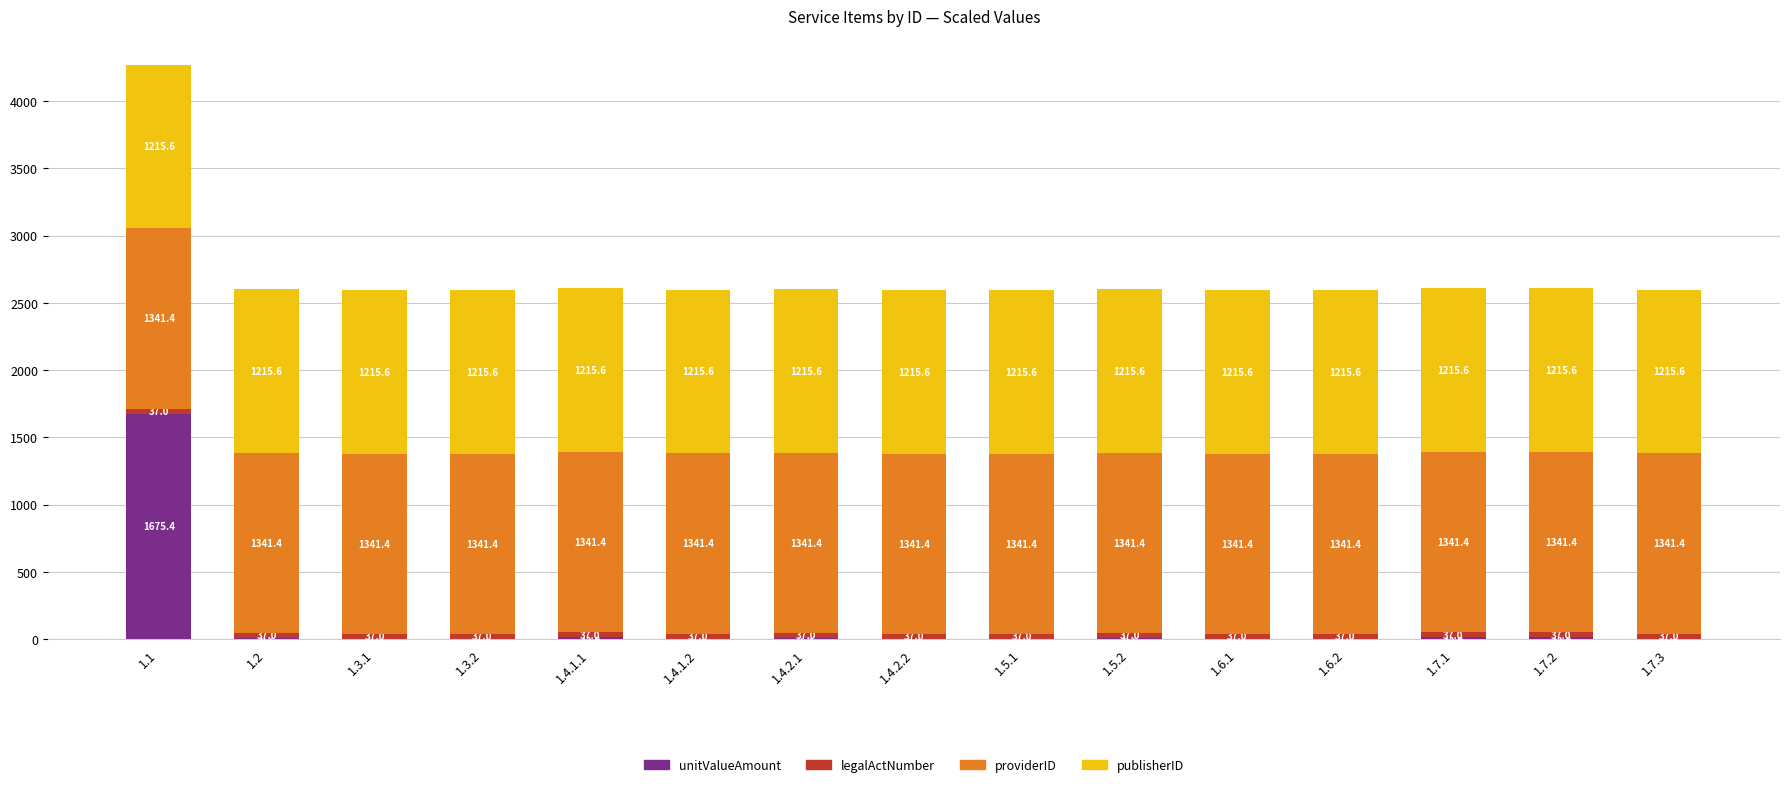

At which label does unitValueAmount reach its peak?

1.1